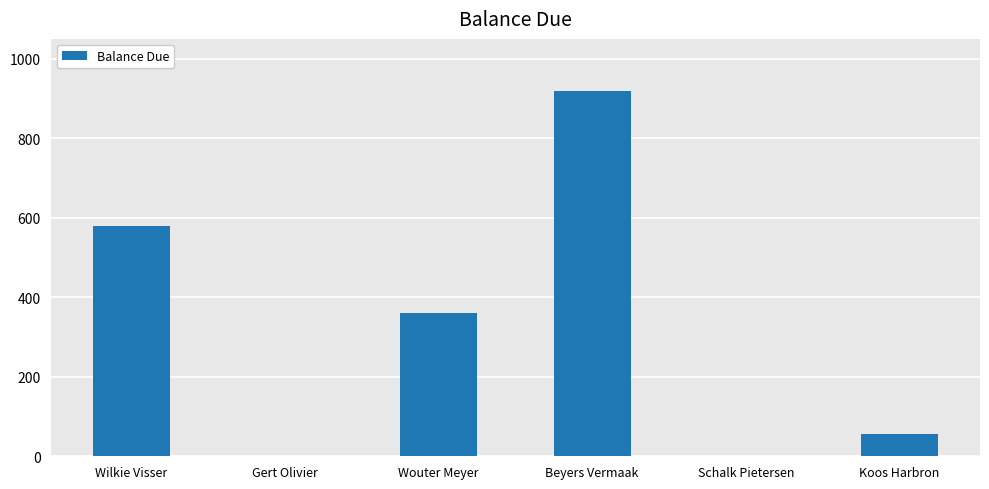

Read the value at Wouter Meyer, to the nearest 100.

400